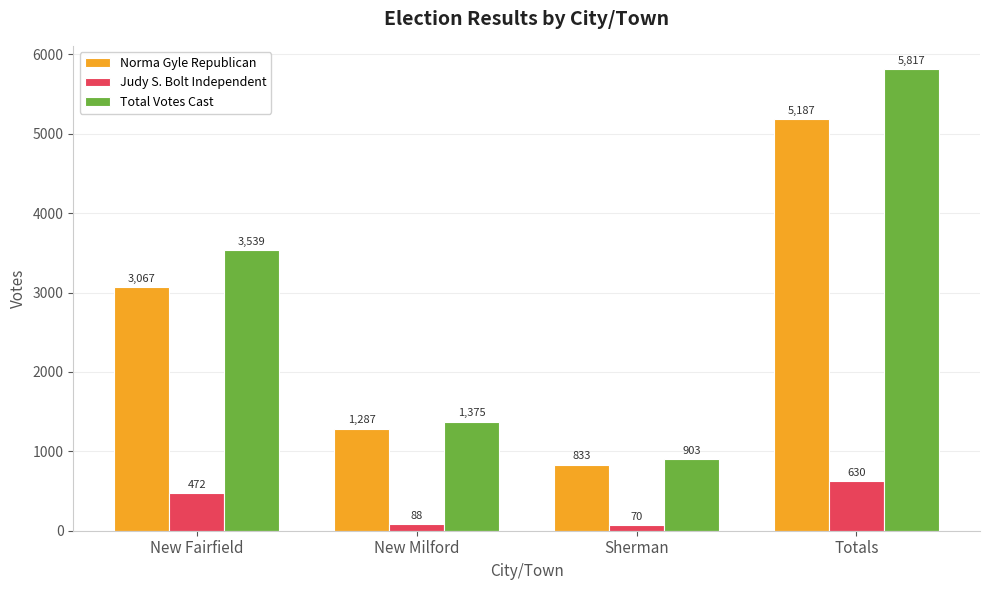

Reading left to right, transcribe all the data shown in this chart.

Norma Gyle Republican: 3067	1287	833	5187
Judy S. Bolt Independent: 472	88	70	630
Total Votes Cast: 3539	1375	903	5817